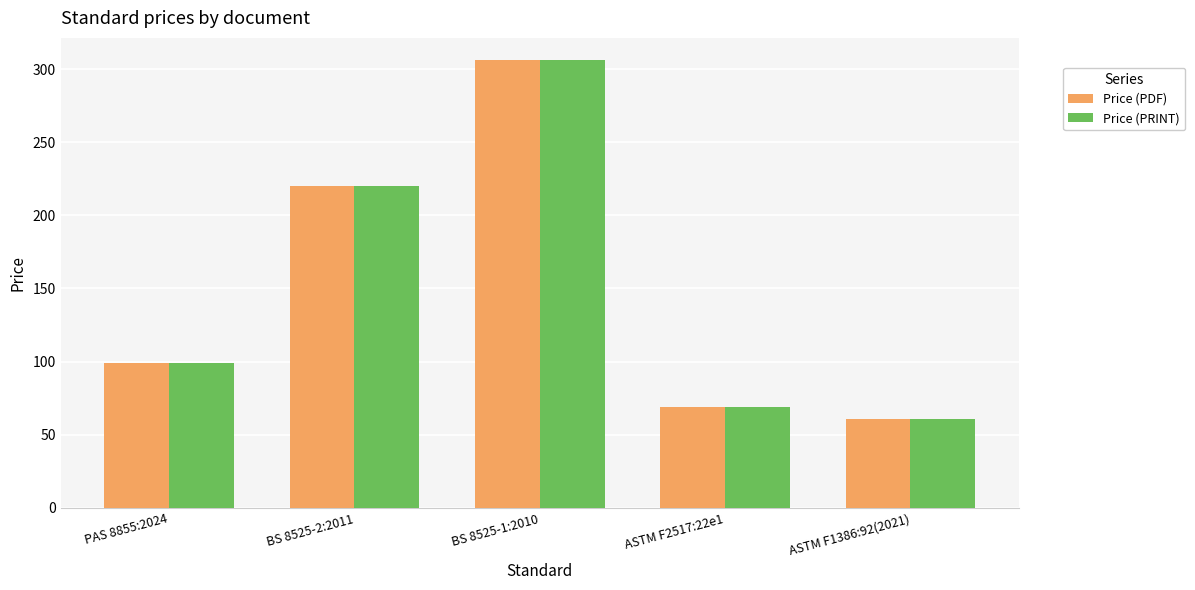

What is the label of the 4th bar from the right?

BS 8525-2:2011